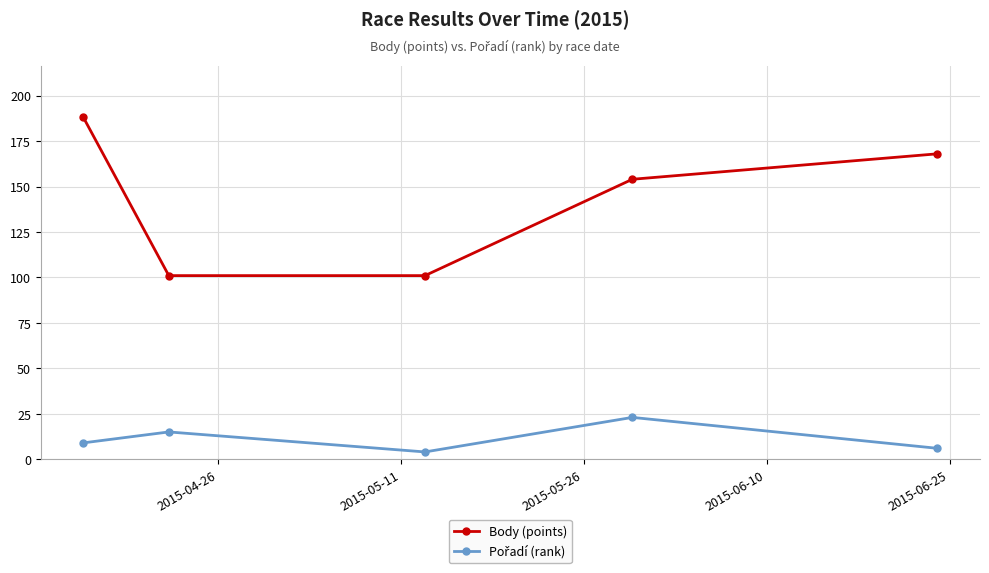

What is the sum of all Body (points) values?

712